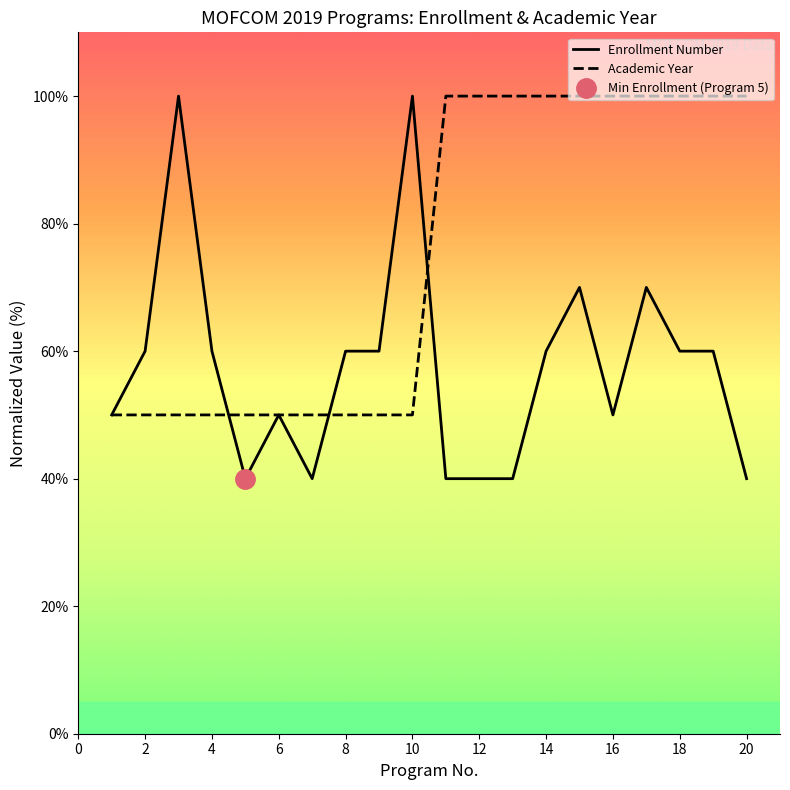

How many lines are shown in the chart?

2